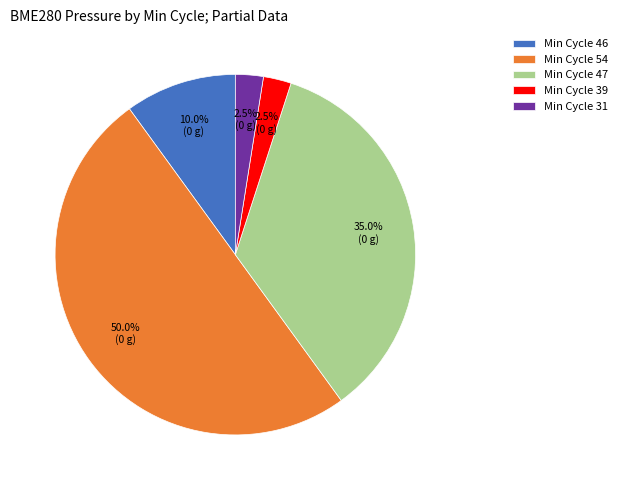

To the nearest percent, what is the average slice percentage?

20%